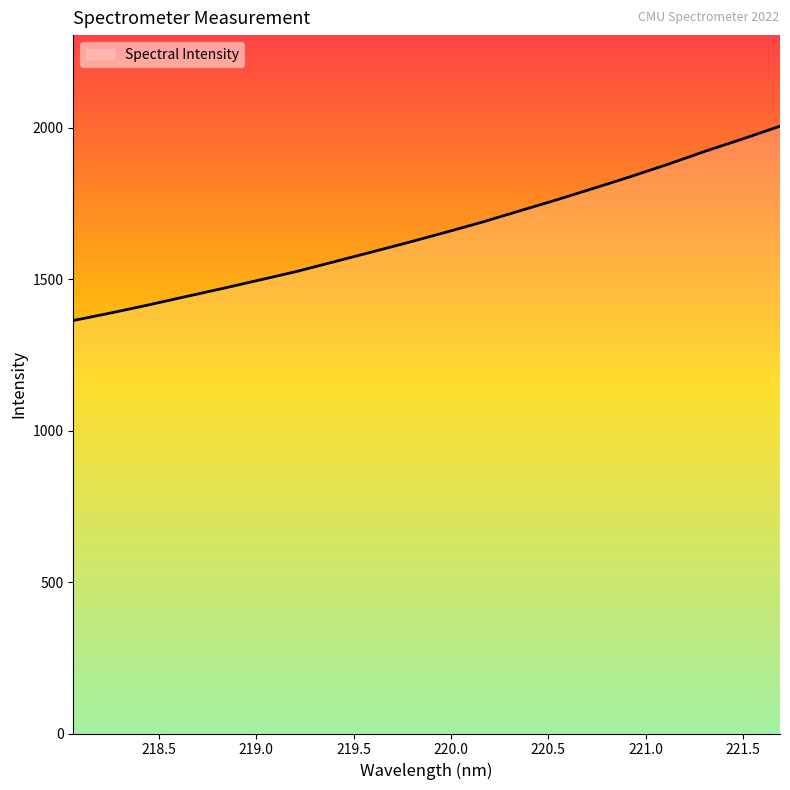

How many series are shown in this chart?

1